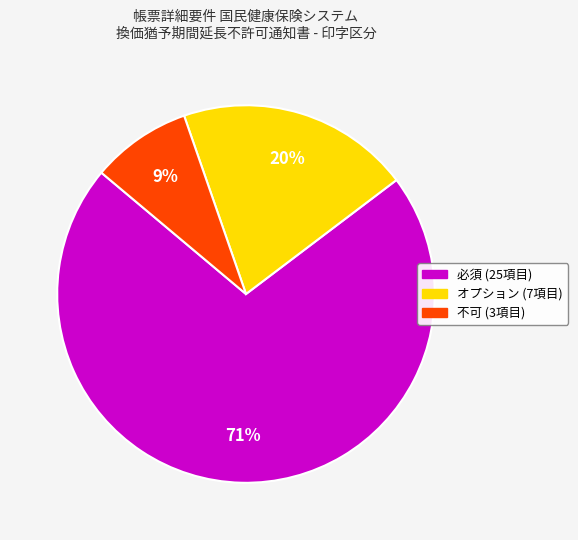

Do 必須 and オプション together represent more than half of the pie?

Yes